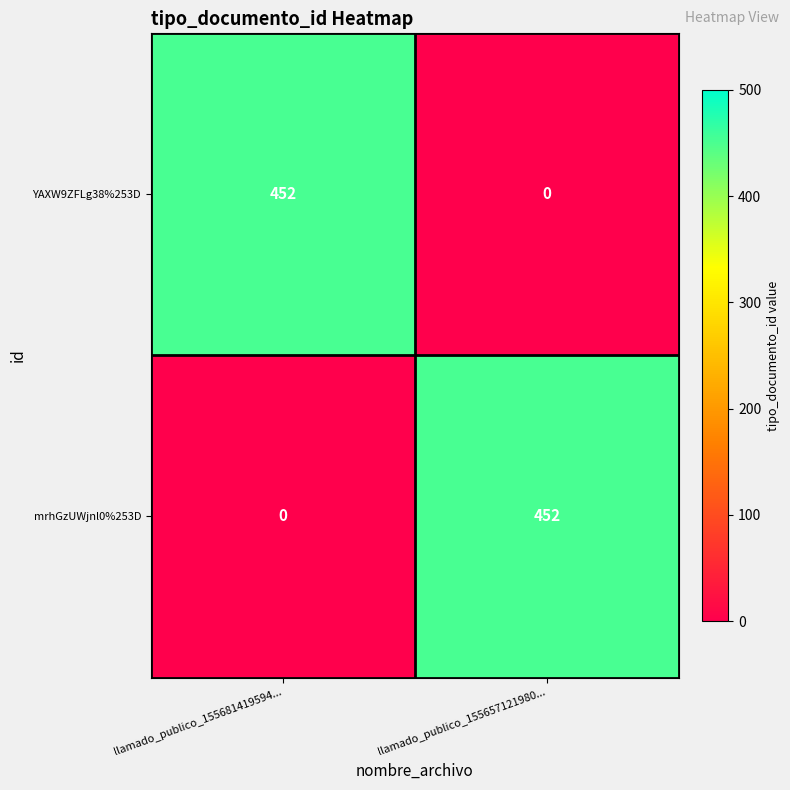

Reading left to right, what are all the values shown in this chart?

YAXW9ZFLg38%253D: llamado_publico_155681419594...=452	llamado_publico_155657121980...=0
mrhGzUWjnl0%253D: llamado_publico_155681419594...=0	llamado_publico_155657121980...=452